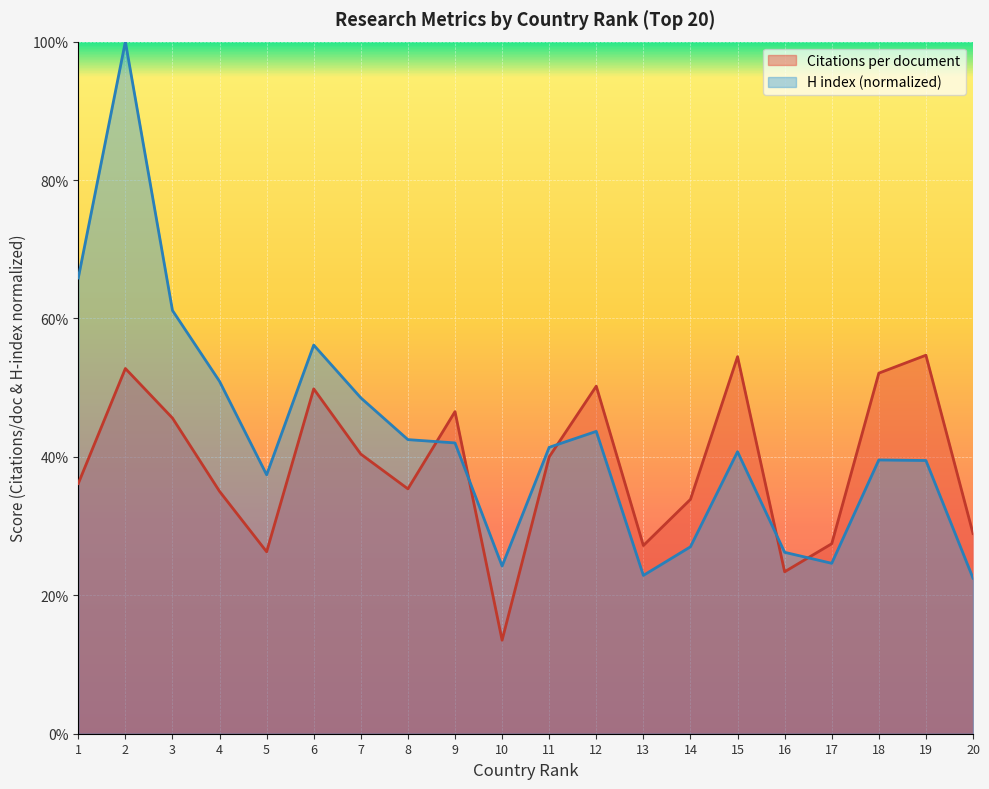

Reading left to right, what are all the values shown in this chart?

Citations per document: 1=36.1	2=52.8	3=45.6	4=35.0	5=26.3	6=49.8	7=40.4	8=35.4	9=46.5	10=13.5	11=40.0	12=50.2	13=27.2	14=33.9	15=54.5	16=23.4	17=27.4	18=52.1	19=54.7	20=28.9
H index: 1=65.8	2=100.0	3=61.2	4=50.9	5=37.4	6=56.2	7=48.5	8=42.5	9=42.0	10=24.2	11=41.4	12=43.7	13=22.9	14=27.0	15=40.7	16=26.2	17=24.6	18=39.6	19=39.5	20=22.5